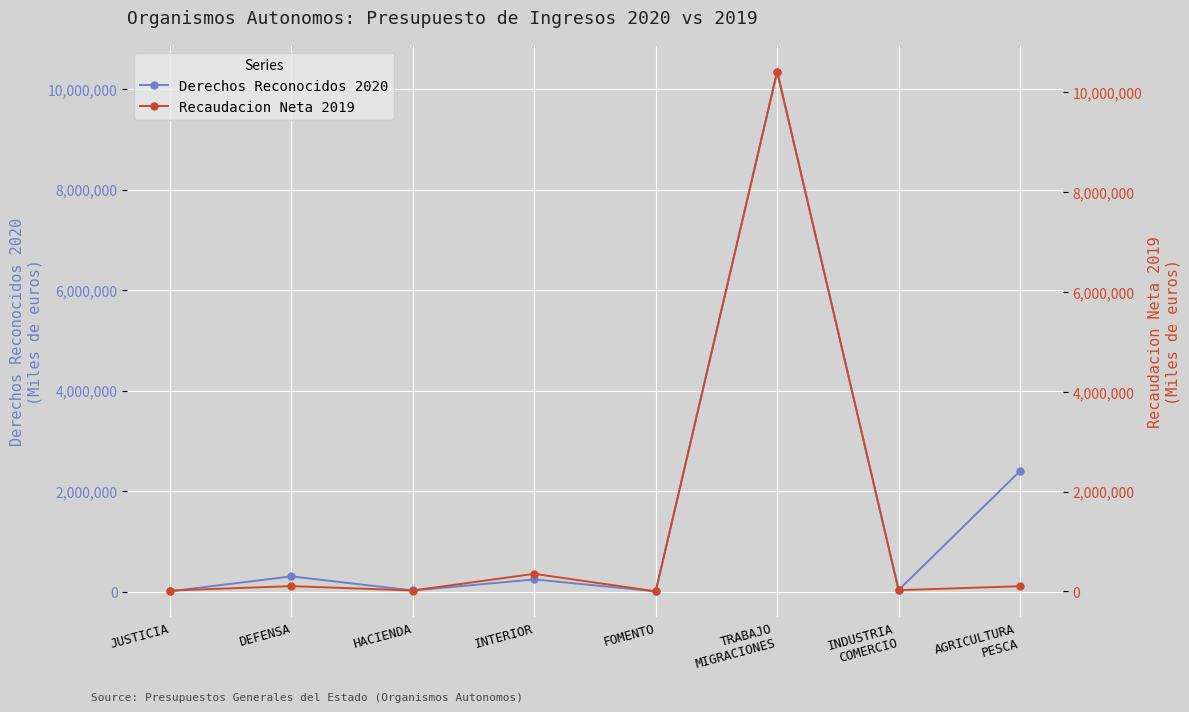

How many interior local valleys does the Derechos Reconocidos 2020 series have?

3